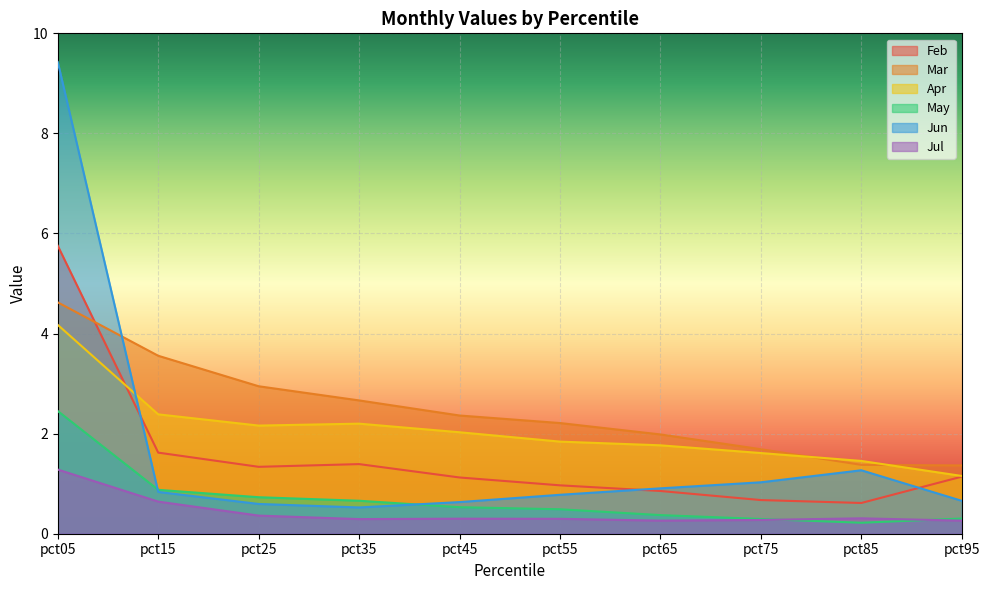

Reading left to right, what are all the values shown in this chart?

Feb: pct05=5.8	pct15=1.6	pct25=1.3	pct35=1.4	pct45=1.1	pct55=1.0	pct65=0.9	pct75=0.7	pct85=0.6	pct95=1.1
Mar: pct05=4.6	pct15=3.6	pct25=2.9	pct35=2.7	pct45=2.4	pct55=2.2	pct65=2.0	pct75=1.7	pct85=1.4	pct95=1.4
Apr: pct05=4.2	pct15=2.4	pct25=2.2	pct35=2.2	pct45=2.0	pct55=1.8	pct65=1.8	pct75=1.6	pct85=1.5	pct95=1.2
May: pct05=2.5	pct15=0.9	pct25=0.7	pct35=0.7	pct45=0.5	pct55=0.5	pct65=0.4	pct75=0.3	pct85=0.2	pct95=0.3
Jun: pct05=9.4	pct15=0.8	pct25=0.6	pct35=0.5	pct45=0.6	pct55=0.8	pct65=0.9	pct75=1.0	pct85=1.3	pct95=0.7
Jul: pct05=1.3	pct15=0.6	pct25=0.4	pct35=0.3	pct45=0.3	pct55=0.3	pct65=0.3	pct75=0.3	pct85=0.3	pct95=0.3